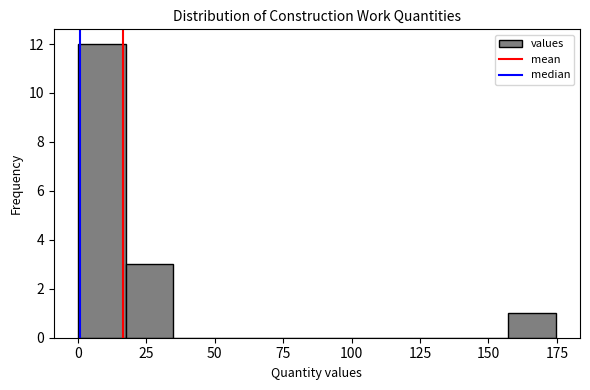

Around what value on the x-axis is the tallest bar? Give the approximate position of its centre, as read against the axis.

10